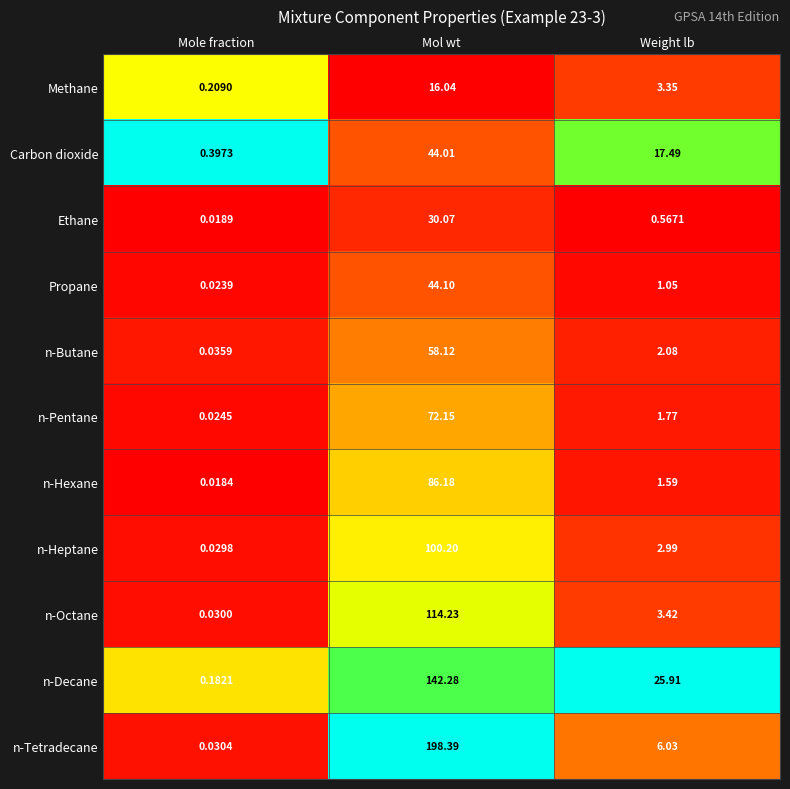

Which series changed the most between Mole fraction and Weight lb?

n-Decane